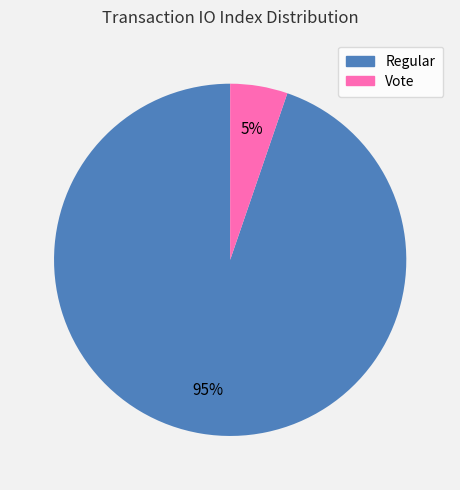

Which slice is the largest?

Regular